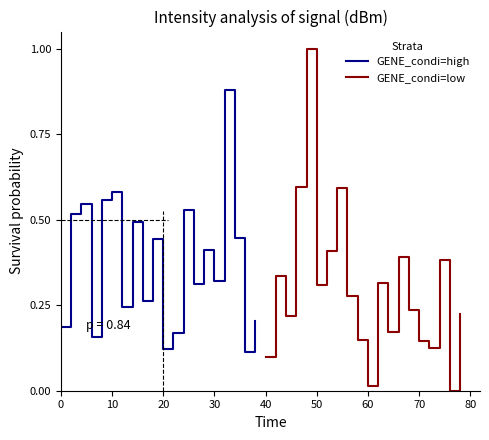

Which series has the largest range (max minus min)?

GENE_condi=low